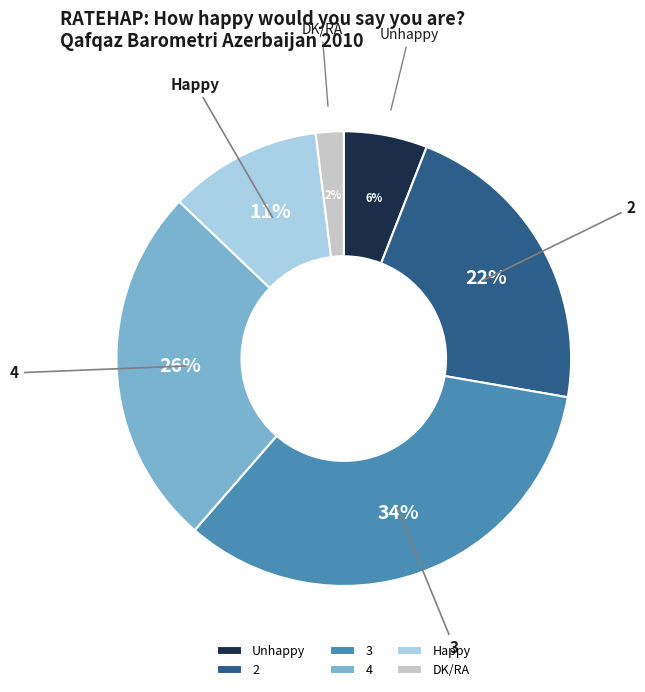

Combined, do 4 and 2 account for over 50%?

No